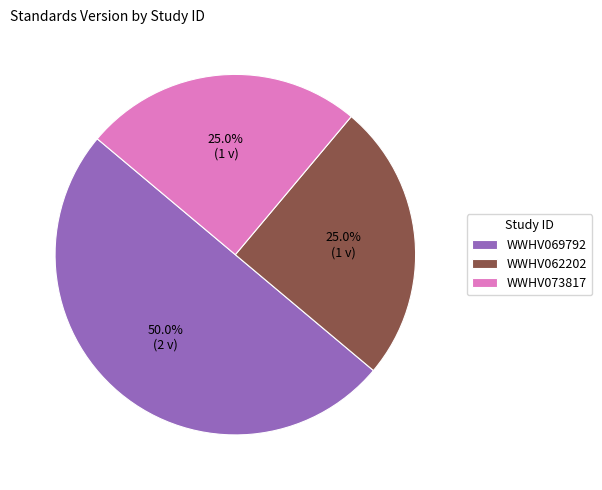

What is the largest slice in the pie chart?

WWHV069792